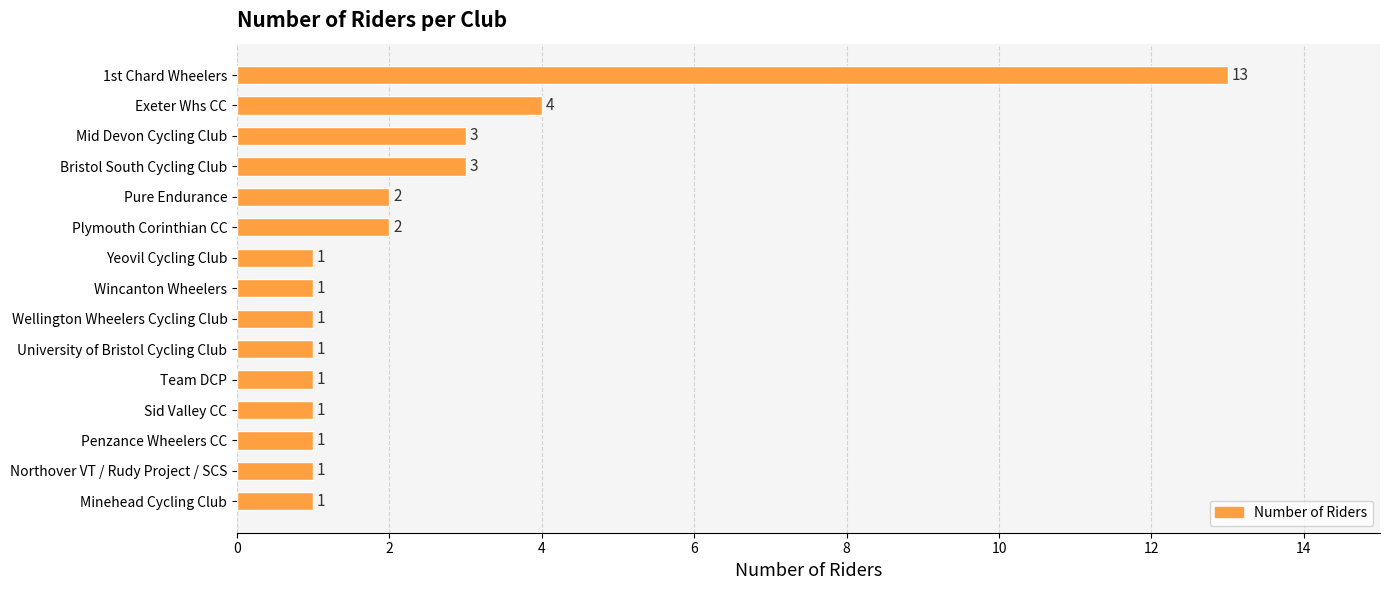

What is the greatest value displayed?

13